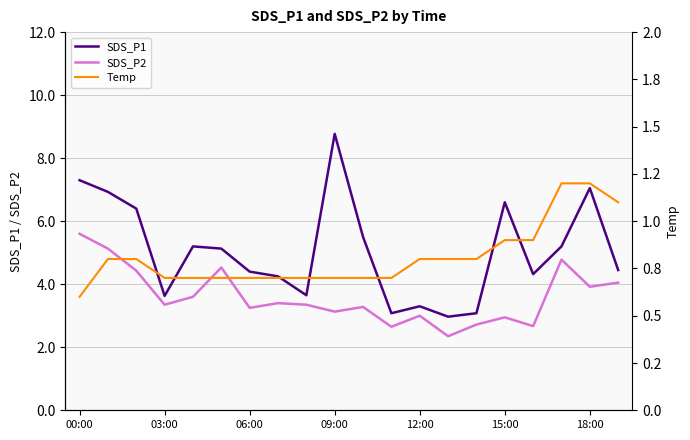

True or false: SDS_P2 and SDS_P1 intersect in this chart.

False